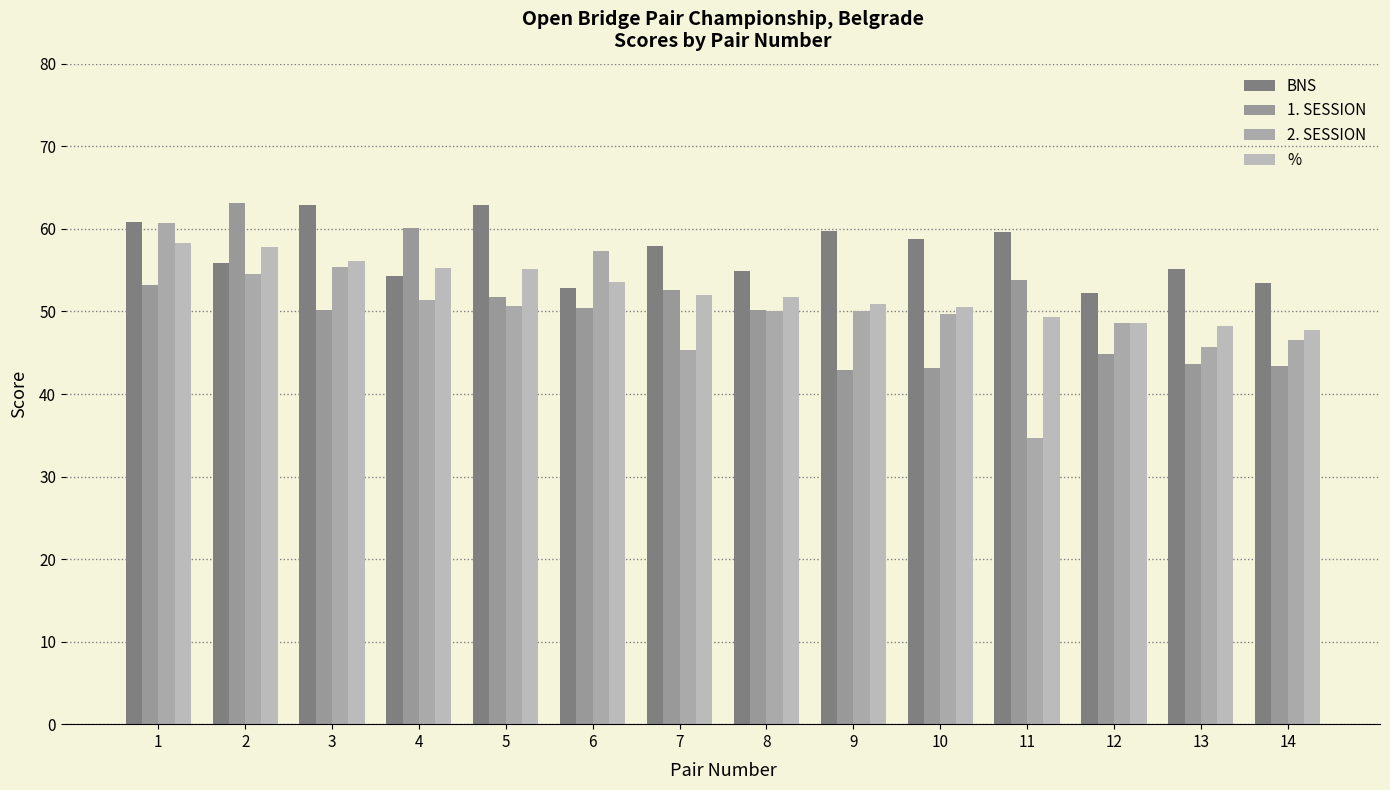

Reading right to left, transcribe all the data shown in this chart.

BNS: 14=53.5	13=55.1	12=52.2	11=59.7	10=58.8	9=59.7	8=54.9	7=57.9	6=52.8	5=62.9	4=54.3	3=62.9	2=55.9	1=60.8
1. SESSION: 14=43.4	13=43.7	12=44.8	11=53.8	10=43.1	9=43.0	8=50.1	7=52.6	6=50.4	5=51.8	4=60.1	3=50.2	2=63.1	1=53.2
2. SESSION: 14=46.6	13=45.7	12=48.7	11=34.6	10=49.7	9=50.0	8=50.1	7=45.4	6=57.4	5=50.7	4=51.4	3=55.3	2=54.6	1=60.7
%: 14=47.8	13=48.2	12=48.6	11=49.4	10=50.5	9=50.9	8=51.7	7=52.0	6=53.5	5=55.1	4=55.2	3=56.1	2=57.9	1=58.2